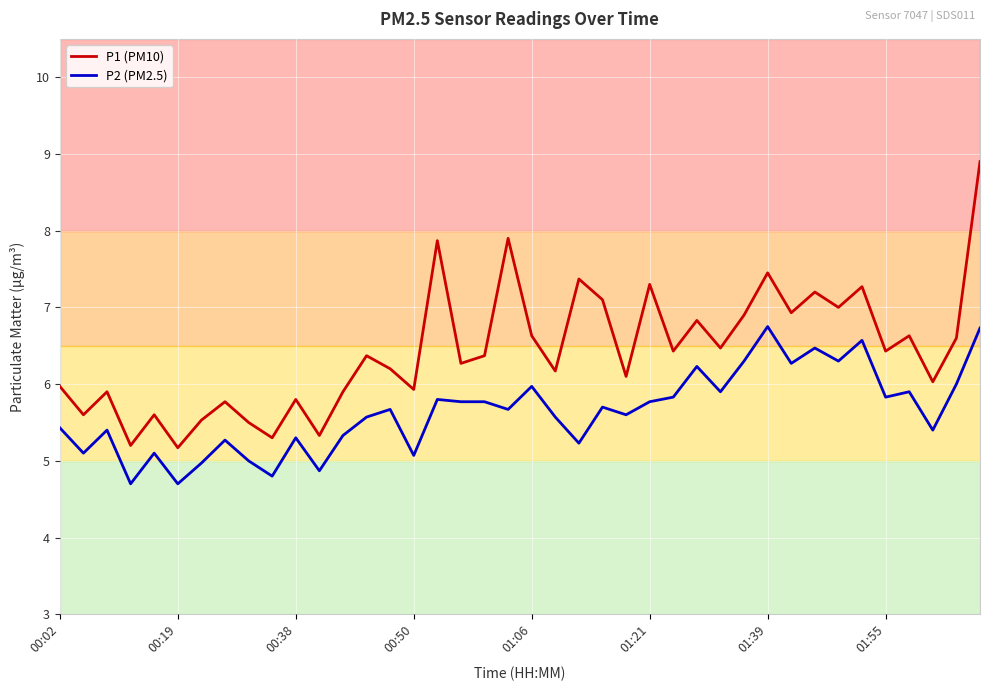

How many interior local peaks does the P1 (PM10) series have?

14